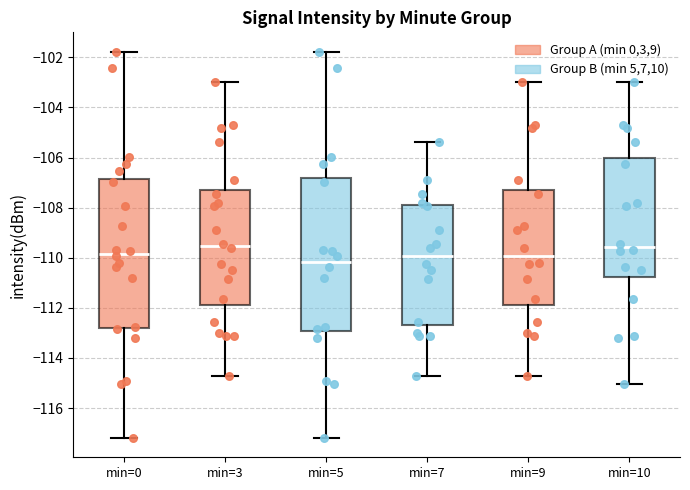

Reading left to right, read every box against the y-axis: the position of its median line, the range the box covers, and the ends of its whiskers. The values are not printed on the chart, so give them approximately, as read against the axis.

min=0: median -109.8, box -112.8 to -106.8, whiskers -117.2 to -101.8
min=3: median -109.6, box -111.8 to -107.4, whiskers -114.8 to -103.0
min=5: median -110.2, box -113.0 to -106.8, whiskers -117.2 to -101.8
min=7: median -110.0, box -112.6 to -108.0, whiskers -114.8 to -105.4
min=9: median -110.0, box -111.8 to -107.4, whiskers -114.8 to -103.0
min=10: median -109.6, box -110.8 to -106.0, whiskers -115.0 to -103.0